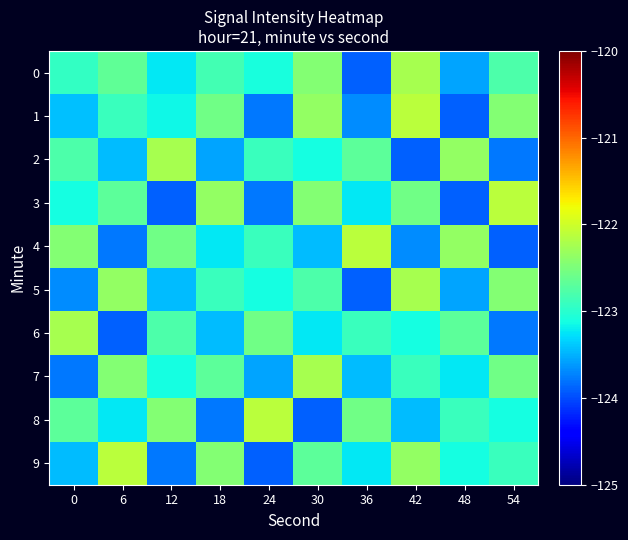

At how many categories does at least one series exceed -123?

10